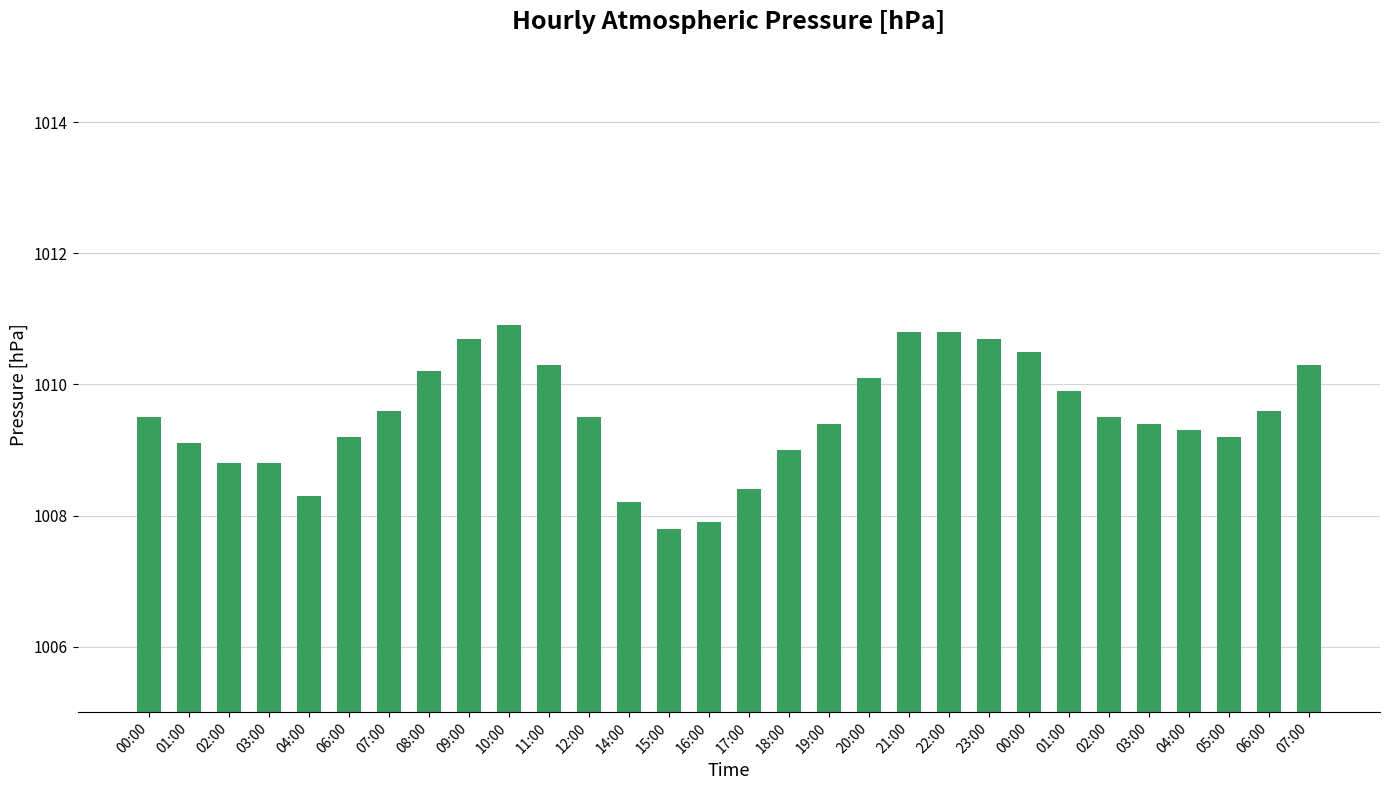

Is it true that the value at 01:00 is 1009.1?

True